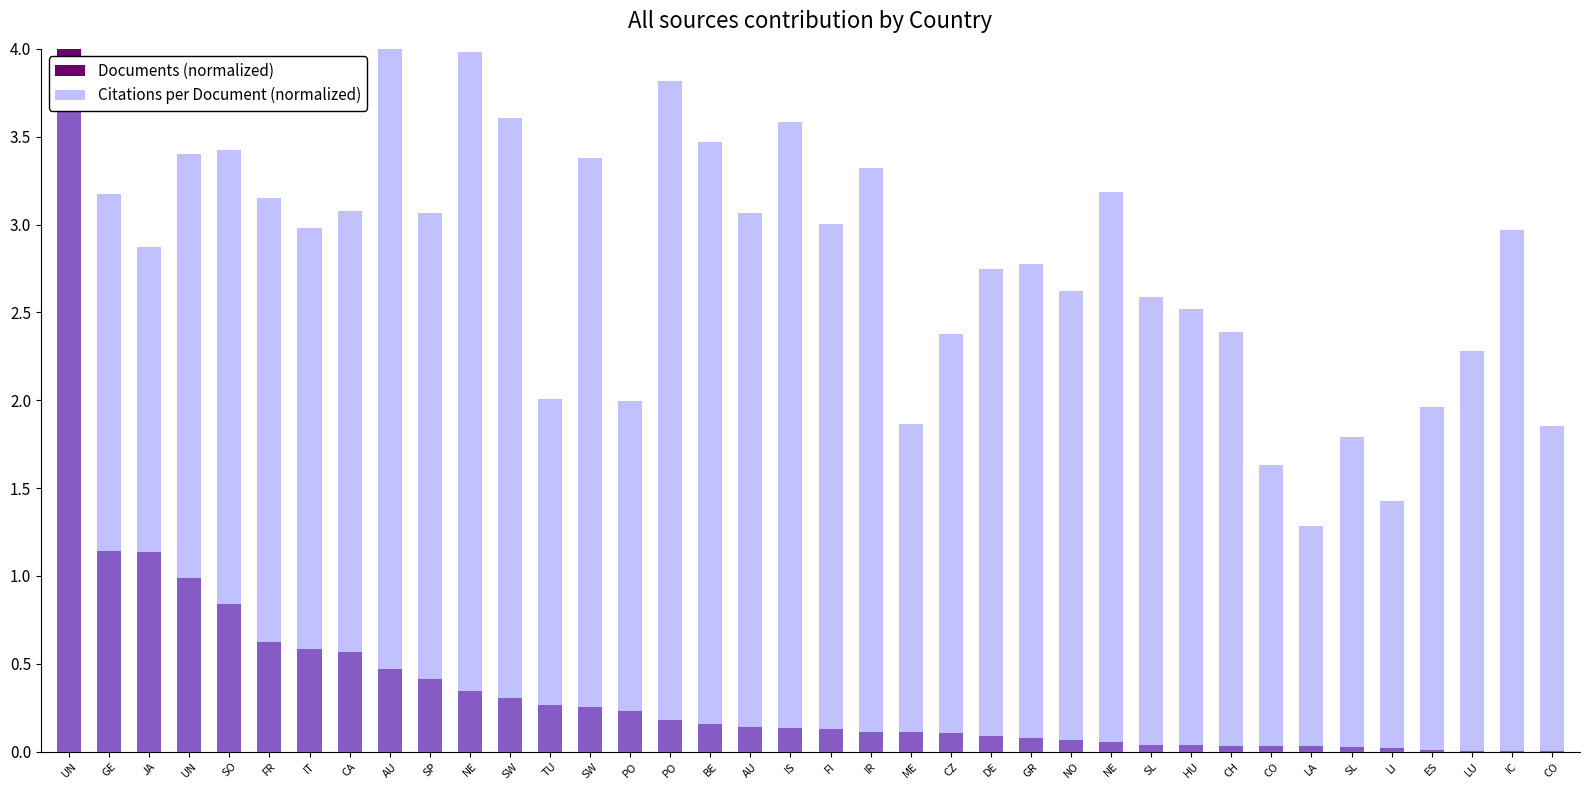

Reading left to right, transcribe all the data shown in this chart.

Documents (normalized): 4.0	1.1	1.1	1.0	0.8	0.6	0.6	0.6	0.5	0.4	0.3	0.3	0.3	0.3	0.2	0.2	0.2	0.1	0.1	0.1	0.1	0.1	0.1	0.1	0.1	0.1	0.1	0.0	0.0	0.0	0.0	0.0	0.0	0.0	0.0	0.0	0.0	0.0
Citations per Document (normalized): 3.7	3.2	2.9	3.4	3.4	3.1	3.0	3.1	4.0	3.1	4.0	3.6	2.0	3.4	2.0	3.8	3.5	3.1	3.6	3.0	3.3	1.9	2.4	2.7	2.8	2.6	3.2	2.6	2.5	2.4	1.6	1.3	1.8	1.4	2.0	2.3	3.0	1.9